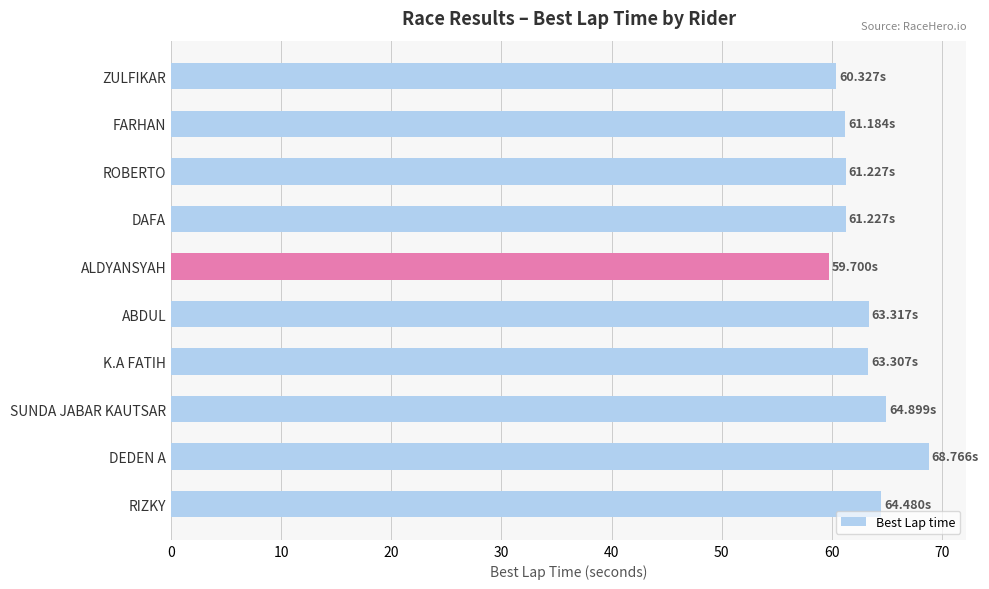

What is the change in value from ALDYANSYAH to DEDEN A?

+9.1